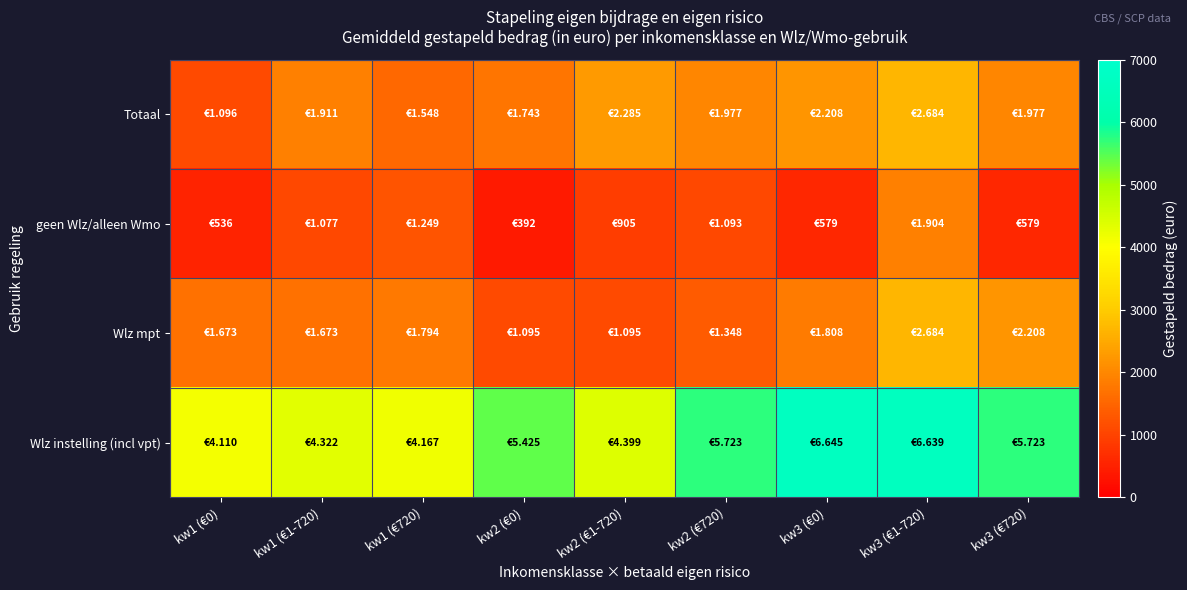

Reading right to left, transcribe all the data shown in this chart.

Totaal: kw3 (€720)=1977	kw3 (€1-720)=2684	kw3 (€0)=2208	kw2 (€720)=1977	kw2 (€1-720)=2285	kw2 (€0)=1743	kw1 (€720)=1548	kw1 (€1-720)=1911	kw1 (€0)=1096
geen Wlz/alleen Wmo: kw3 (€720)=579	kw3 (€1-720)=1904	kw3 (€0)=579	kw2 (€720)=1093	kw2 (€1-720)=905	kw2 (€0)=392	kw1 (€720)=1249	kw1 (€1-720)=1077	kw1 (€0)=536
Wlz mpt: kw3 (€720)=2208	kw3 (€1-720)=2684	kw3 (€0)=1808	kw2 (€720)=1348	kw2 (€1-720)=1095	kw2 (€0)=1095	kw1 (€720)=1794	kw1 (€1-720)=1673	kw1 (€0)=1673
Wlz instelling (incl vpt): kw3 (€720)=5723	kw3 (€1-720)=6639	kw3 (€0)=6645	kw2 (€720)=5723	kw2 (€1-720)=4399	kw2 (€0)=5425	kw1 (€720)=4167	kw1 (€1-720)=4322	kw1 (€0)=4110